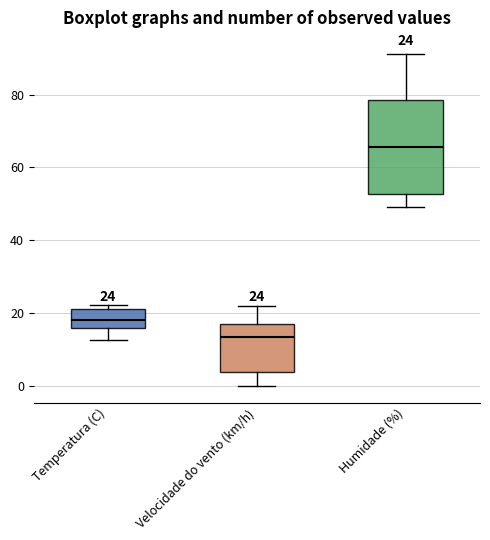

Comparing the boxes themselves (not the whiskers), which one is the tallest?

Humidade (%)